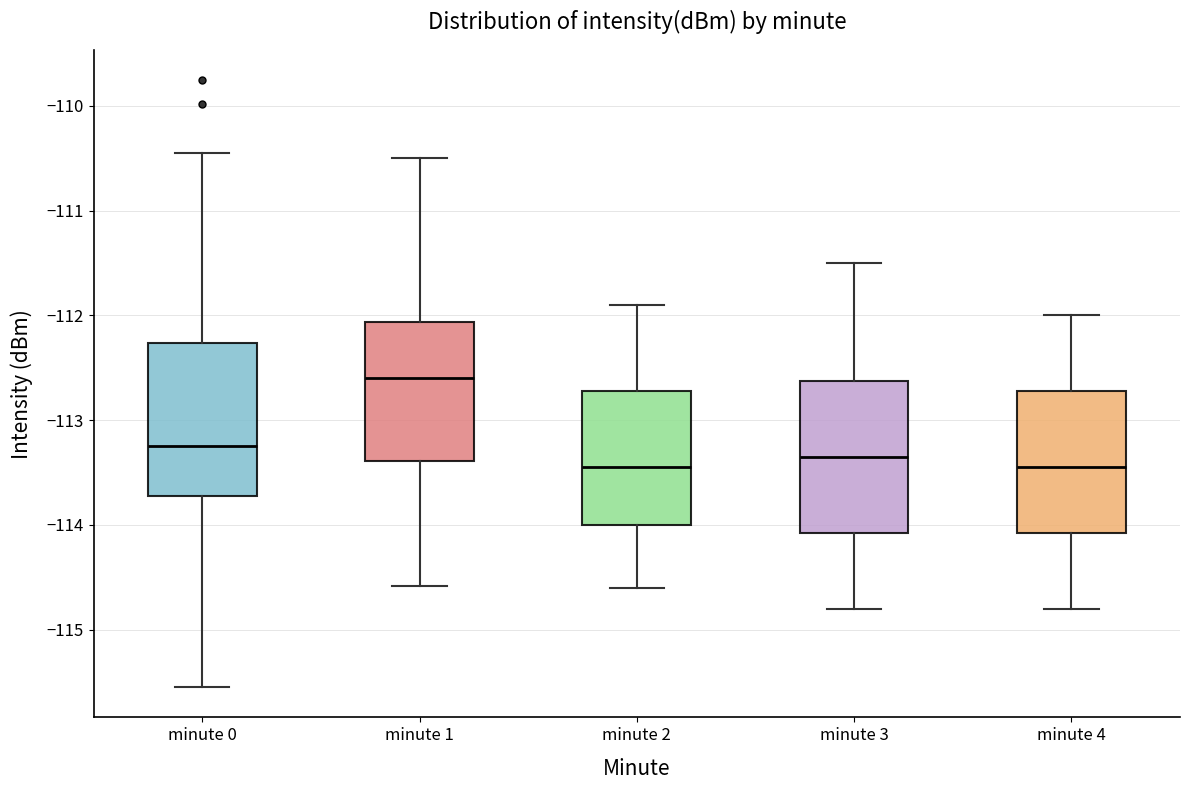

Where is the lower edge of the box for minute 0 on the y-axis? The values are not printed on the chart, so give them approximately, as read against the axis.

-113.7